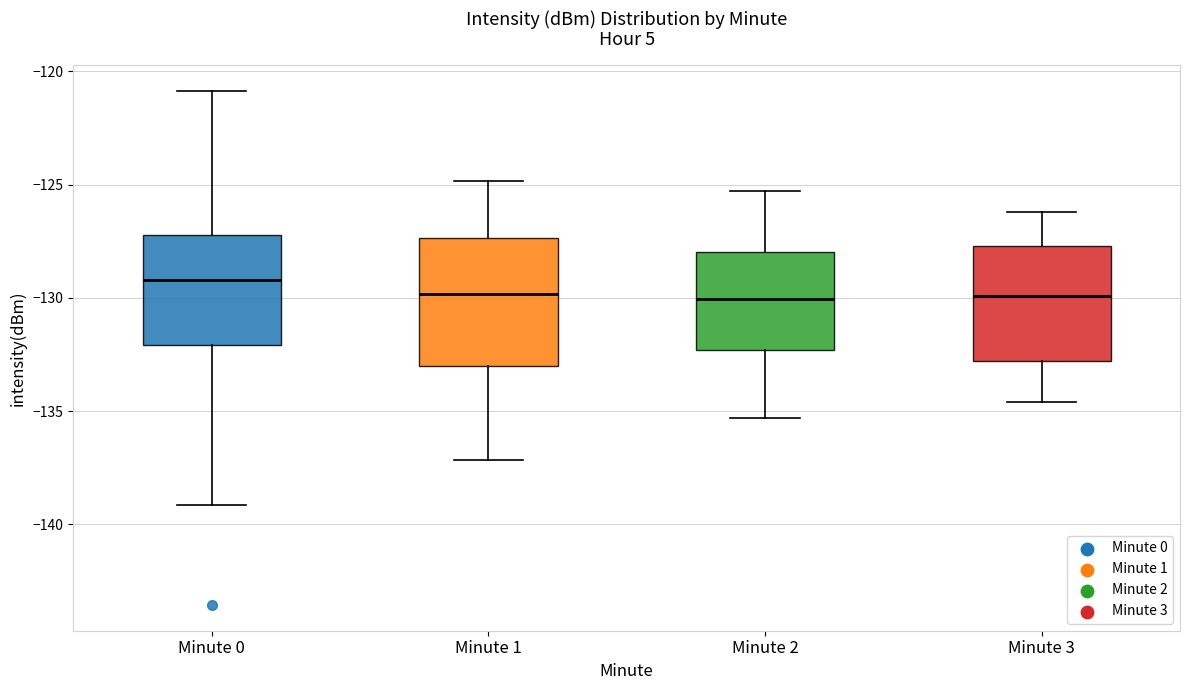

Reading left to right, read every box against the y-axis: the position of its median line, the range the box covers, and the ends of its whiskers. The values are not printed on the chart, so give them approximately, as read against the axis.

Minute 0: median -129.0, box -132.0 to -127.0, whiskers -139.0 to -121.0
Minute 1: median -130.0, box -133.0 to -127.5, whiskers -137.0 to -125.0
Minute 2: median -130.0, box -132.5 to -128.0, whiskers -135.5 to -125.5
Minute 3: median -130.0, box -133.0 to -127.5, whiskers -134.5 to -126.0